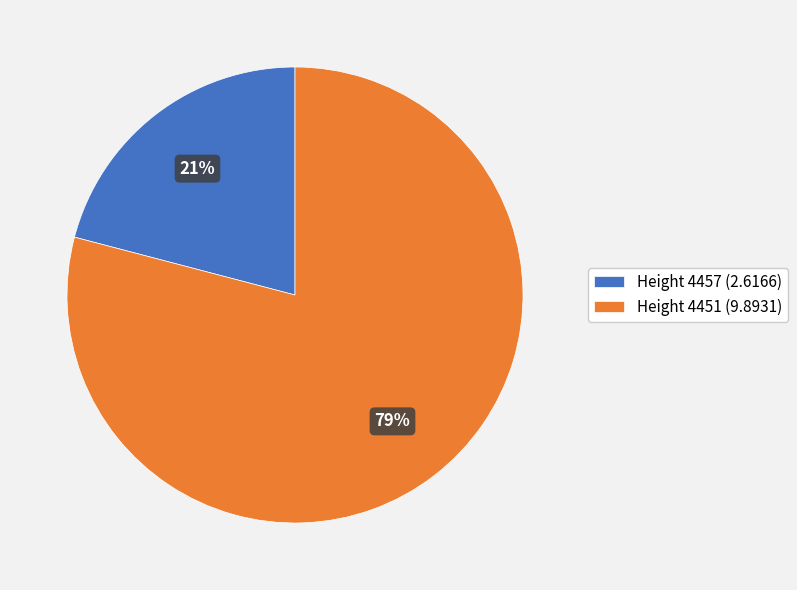

Which has a higher value, Height 4457 (2.6166) or Height 4451 (9.8931)?

Height 4451 (9.8931)